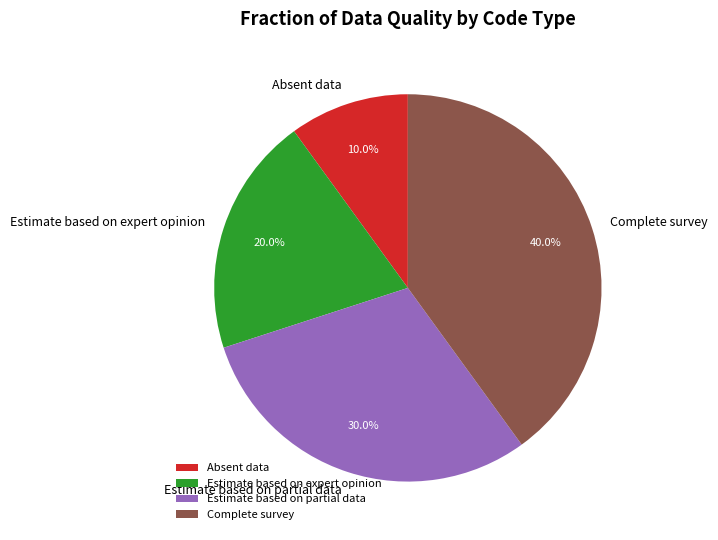

Approximately how many times larger is the value at Complete survey compared to Estimate based on expert opinion?

2.0